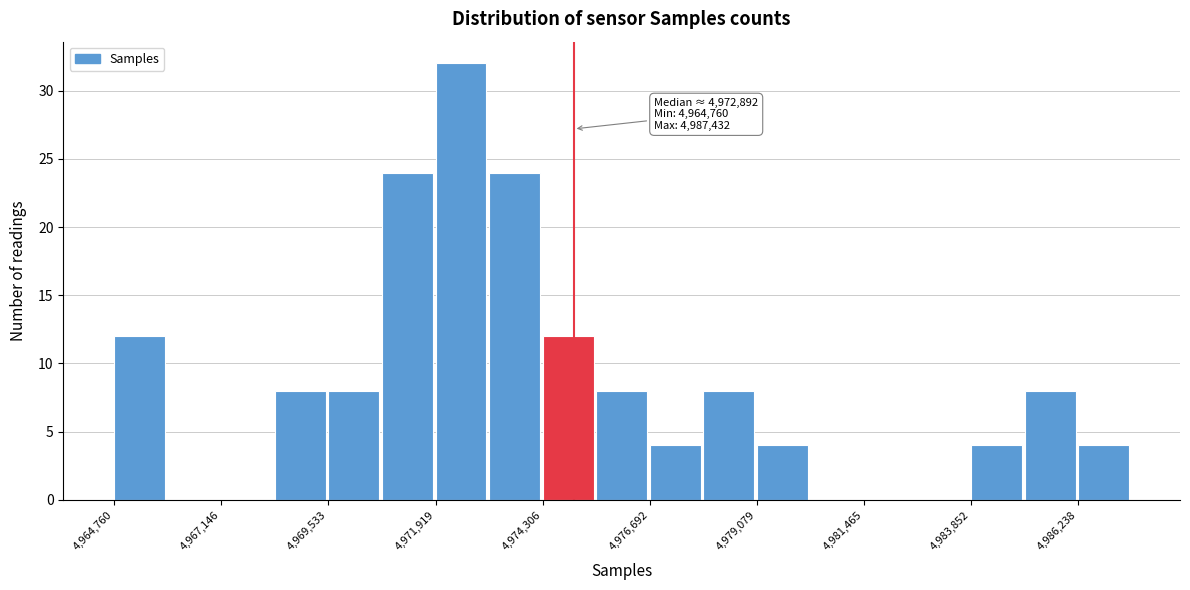

Read against the x-axis, roughly where is the centre of the tallest bar?

4972500